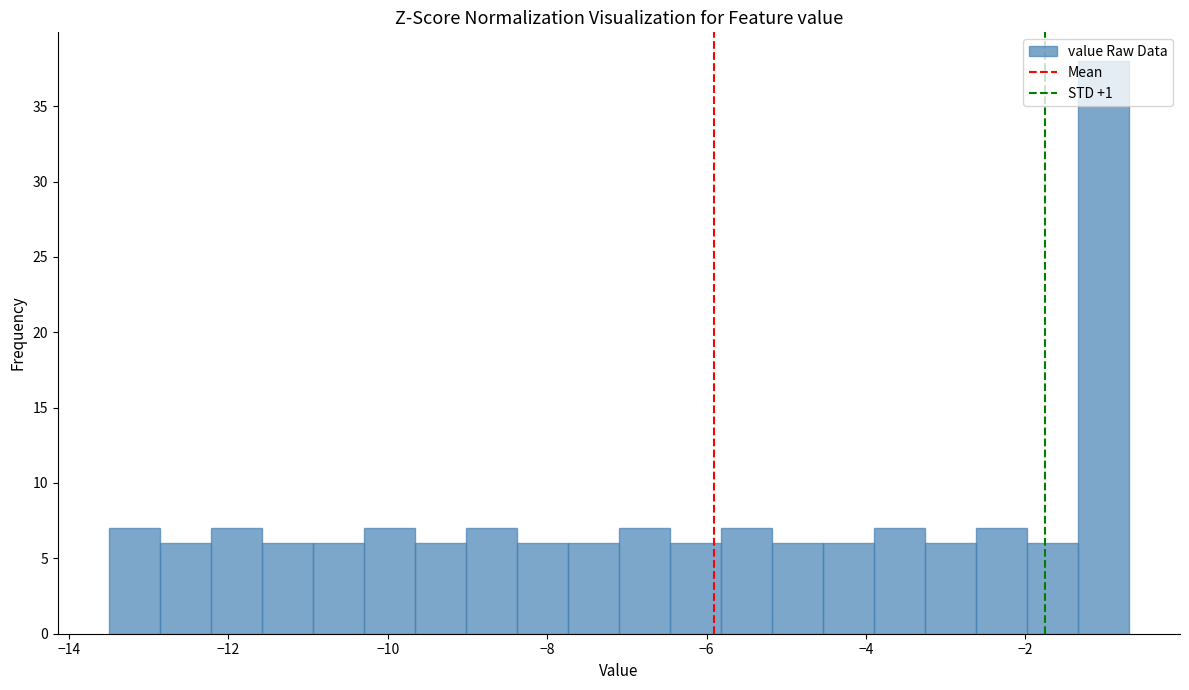

Around what value on the x-axis is the tallest bar? Give the approximate position of its centre, as read against the axis.

-1.0